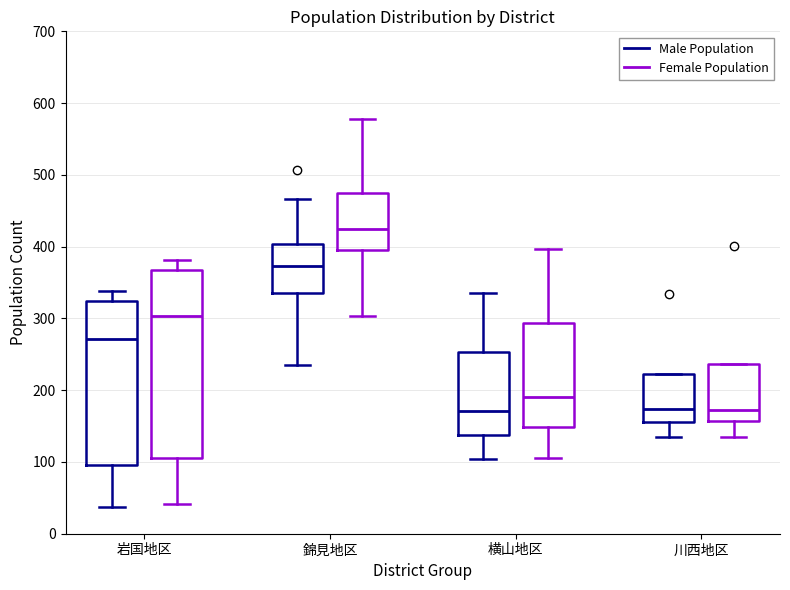

Where is the upper edge of the box for 川西地区 (Female Population) on the y-axis? The values are not printed on the chart, so give them approximately, as read against the axis.

240